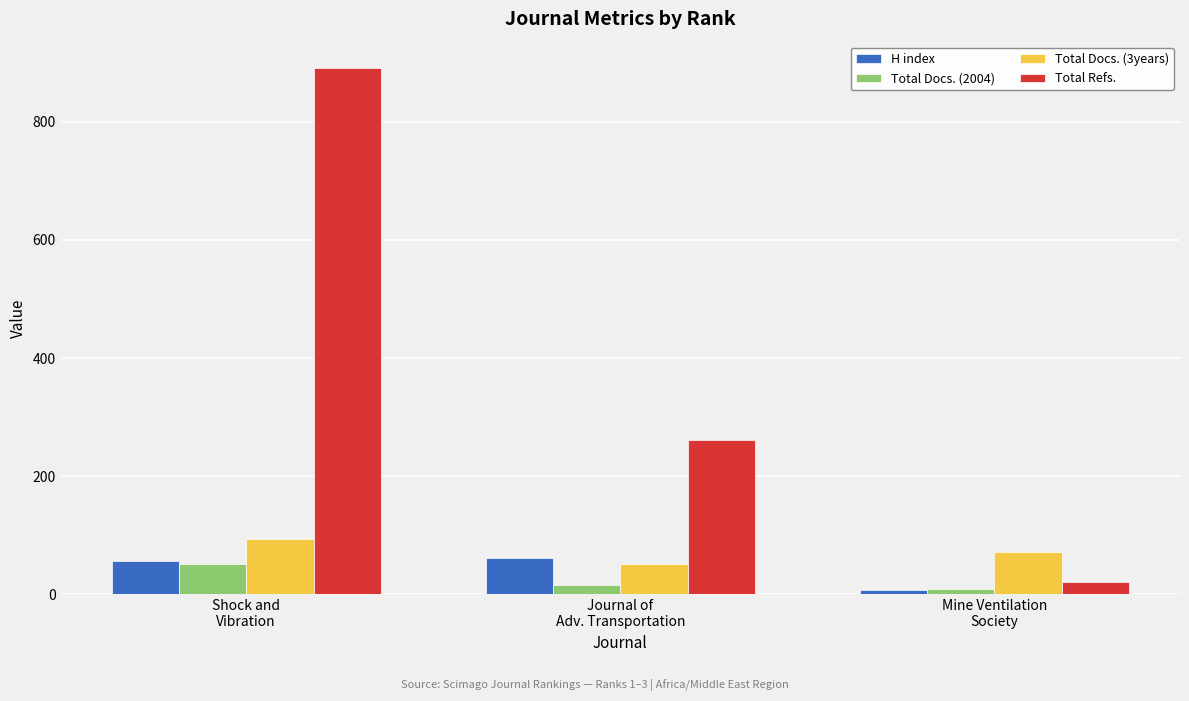

Which series has the largest total across all categories?

Total Refs.